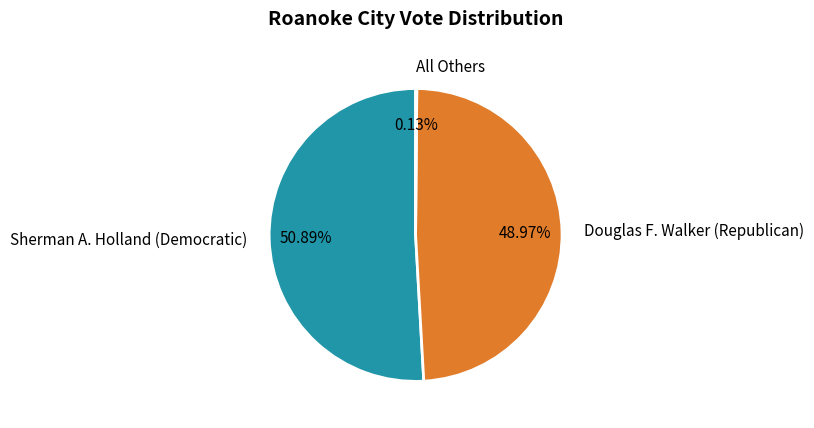

Combined, do Sherman A. Holland (Democratic) and Douglas F. Walker (Republican) account for over 50%?

Yes